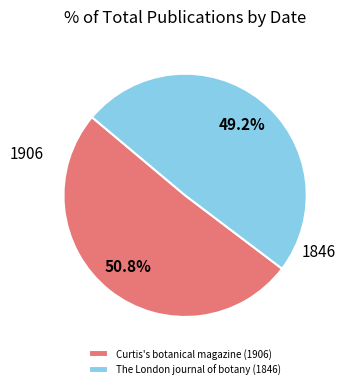

To the nearest percent, what percentage of the pie is The London journal of botany (1846)?

49%